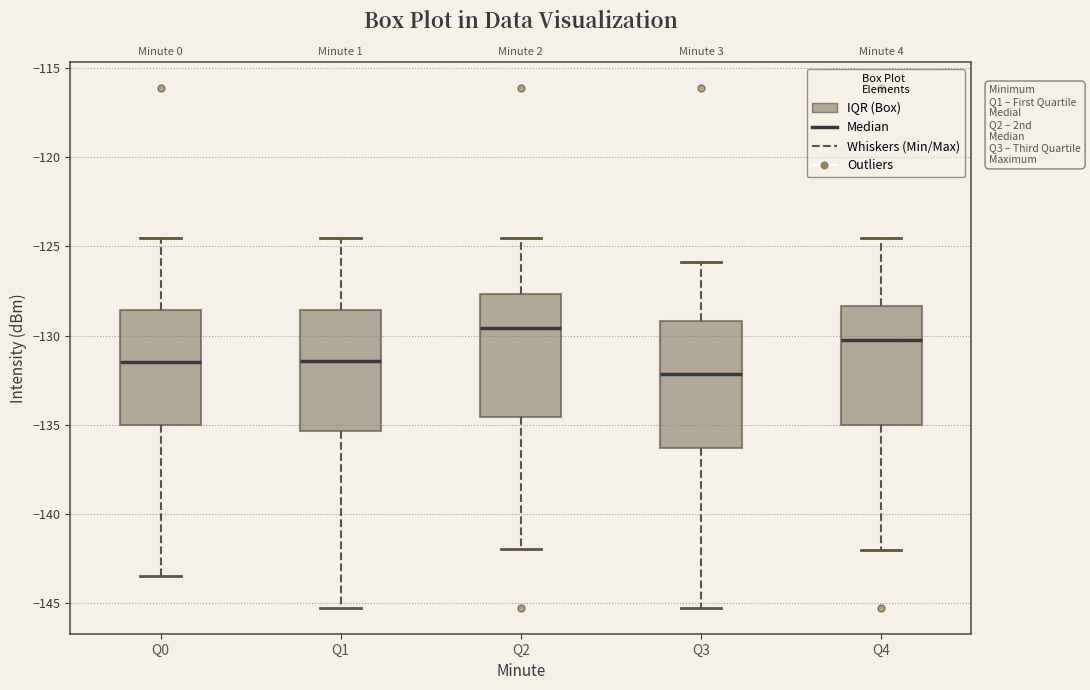

Reading left to right, transcribe this box plot: for each box, give where its median line is, the range the box spans, and where its two whiskers end, as read against the y-axis. The values are not printed on the chart, so give them approximately, as read against the axis.

Q0: median -131.5, box -135.0 to -128.5, whiskers -143.5 to -124.5
Q1: median -131.5, box -135.5 to -128.5, whiskers -145.5 to -124.5
Q2: median -129.5, box -134.5 to -127.5, whiskers -142.0 to -124.5
Q3: median -132.0, box -136.5 to -129.0, whiskers -145.5 to -126.0
Q4: median -130.0, box -135.0 to -128.5, whiskers -142.0 to -124.5